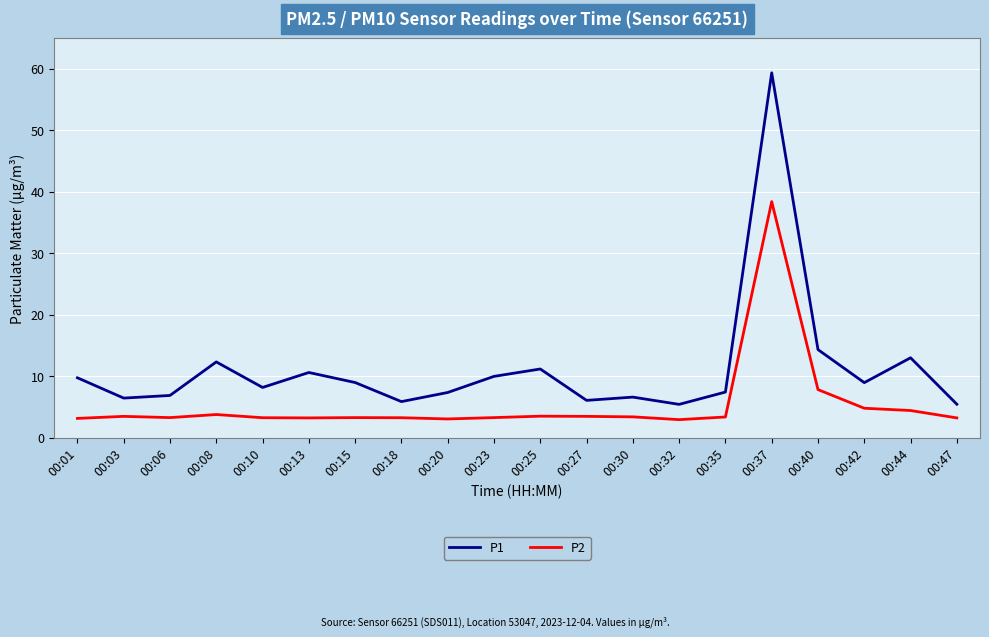

At which category is the sum across all series the highest?

00:37